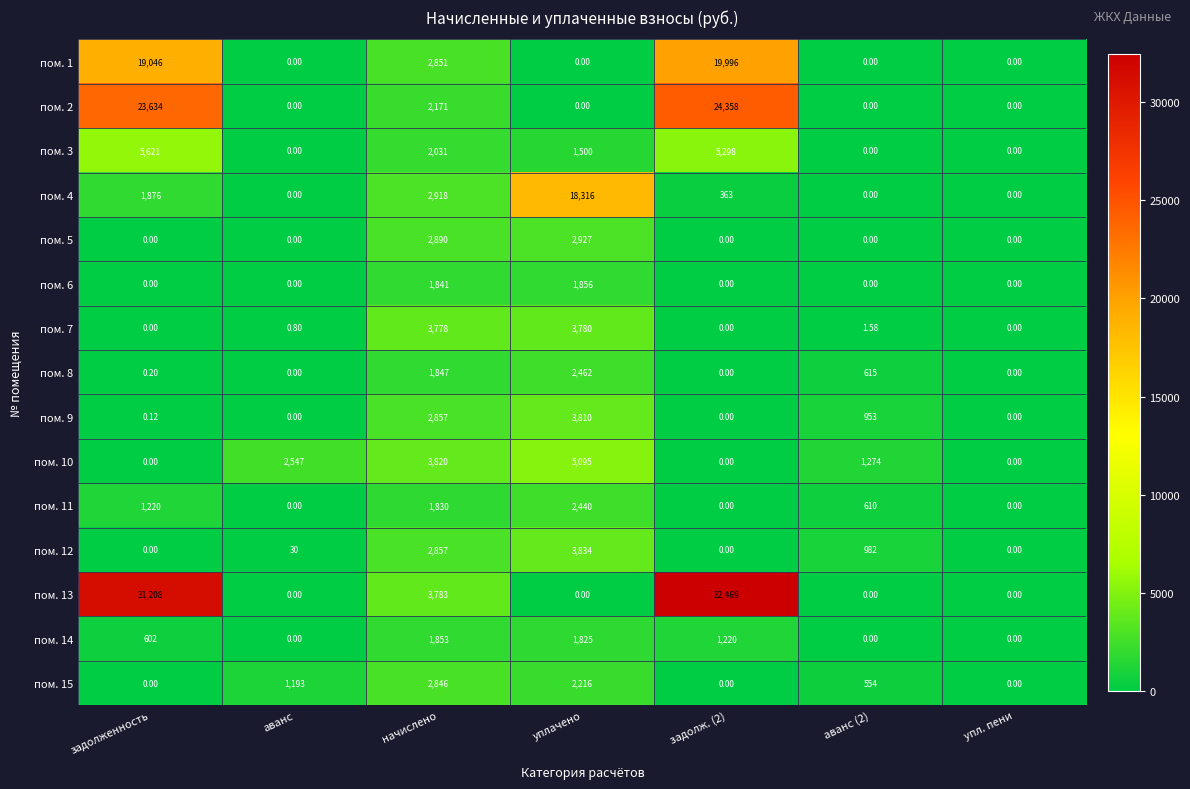

At which label does пом. 3 reach its peak?

задолженность